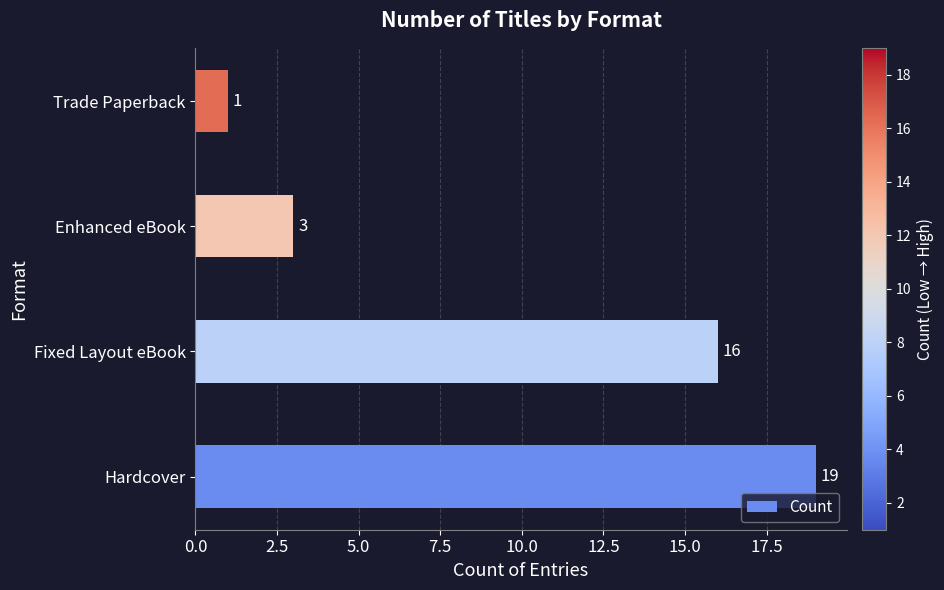

What is the greatest value displayed?

19